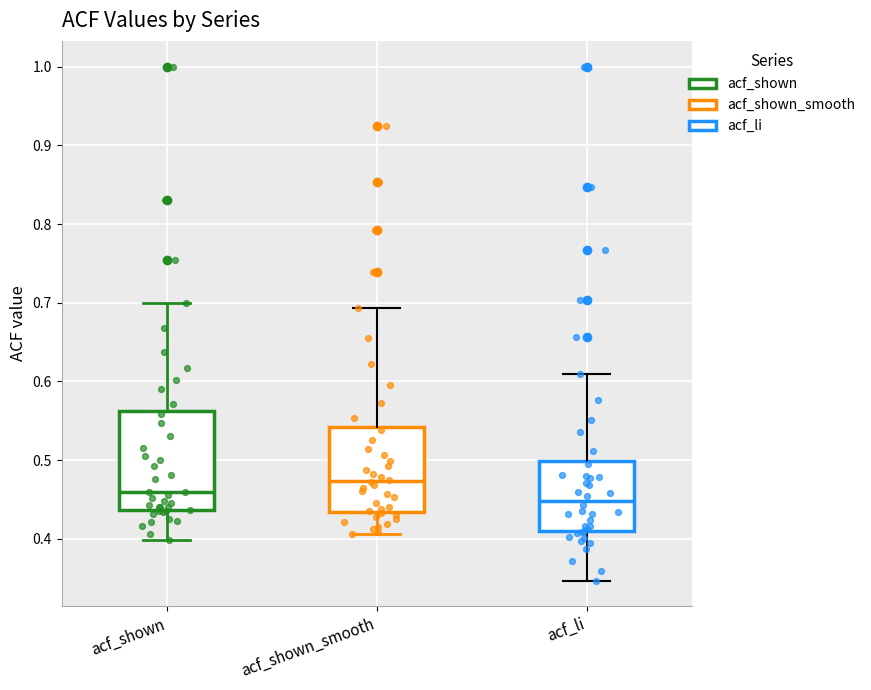

Which box is the tallest, from its lower edge to its upper edge?

acf_shown